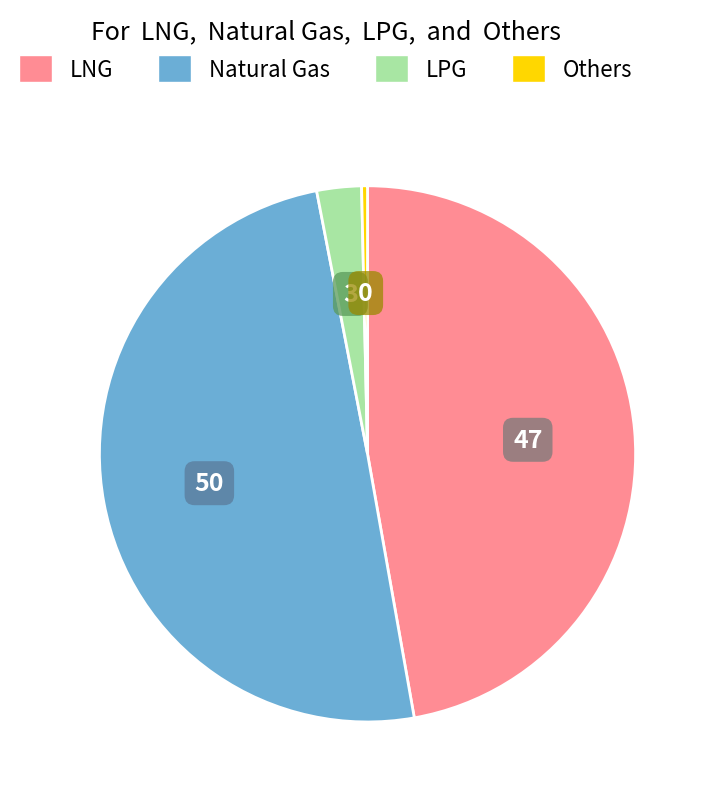

Count the number of slices in the pie.

4